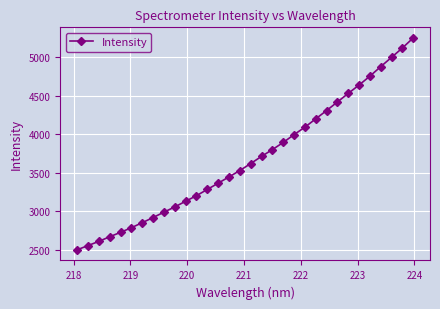

Count the number of data series in this chart.

1